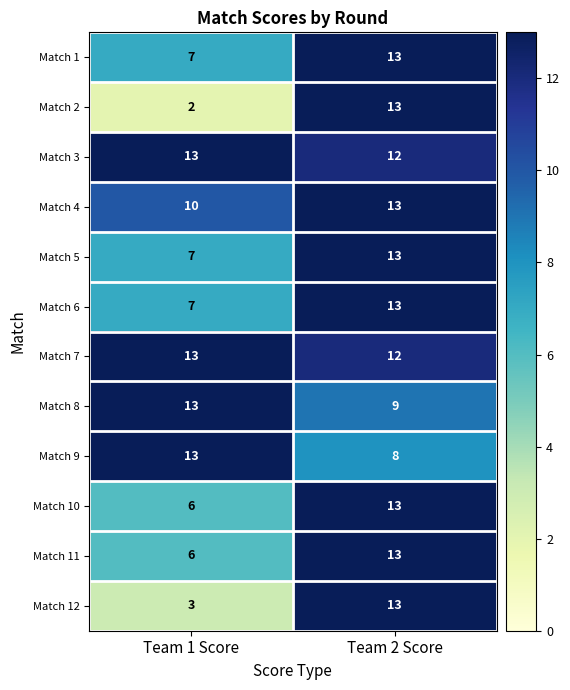

Reading left to right, list all the values displayed in this chart.

Match 1: 7	13
Match 2: 2	13
Match 3: 13	12
Match 4: 10	13
Match 5: 7	13
Match 6: 7	13
Match 7: 13	12
Match 8: 13	9
Match 9: 13	8
Match 10: 6	13
Match 11: 6	13
Match 12: 3	13